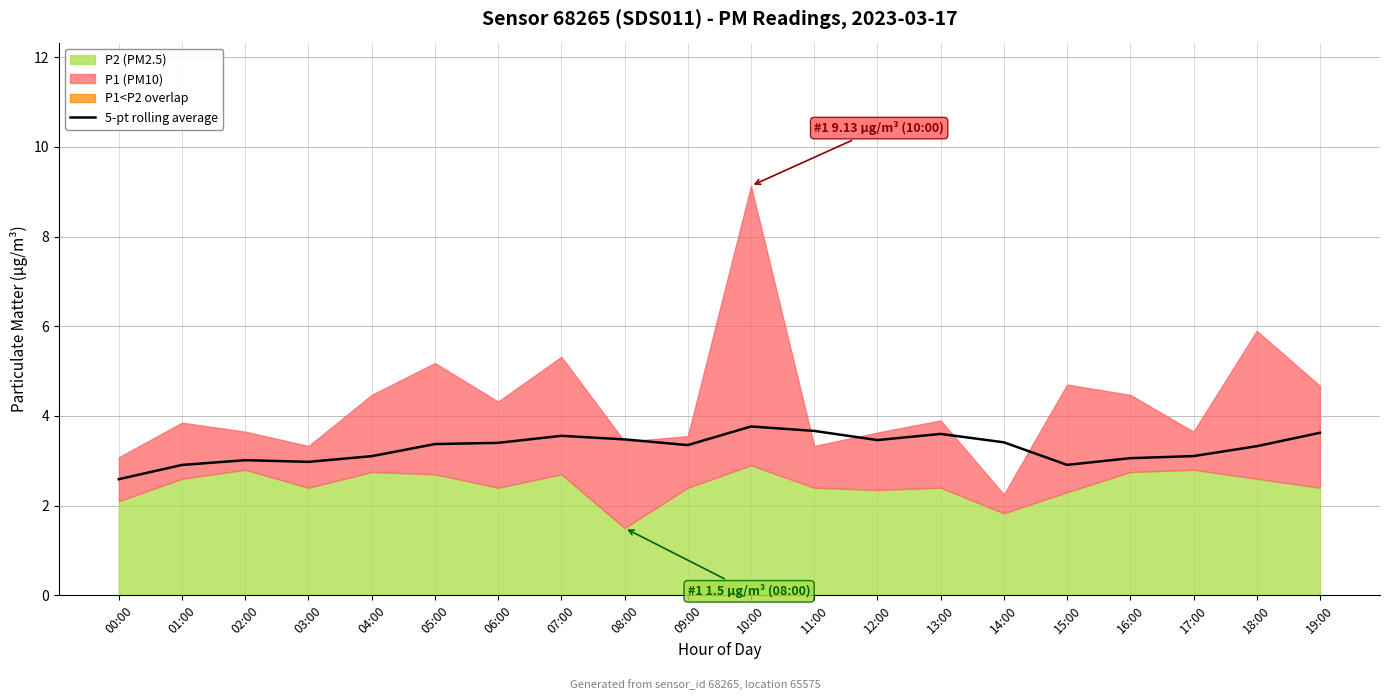

At which label does 5-pt rolling average reach its minimum?

00:00